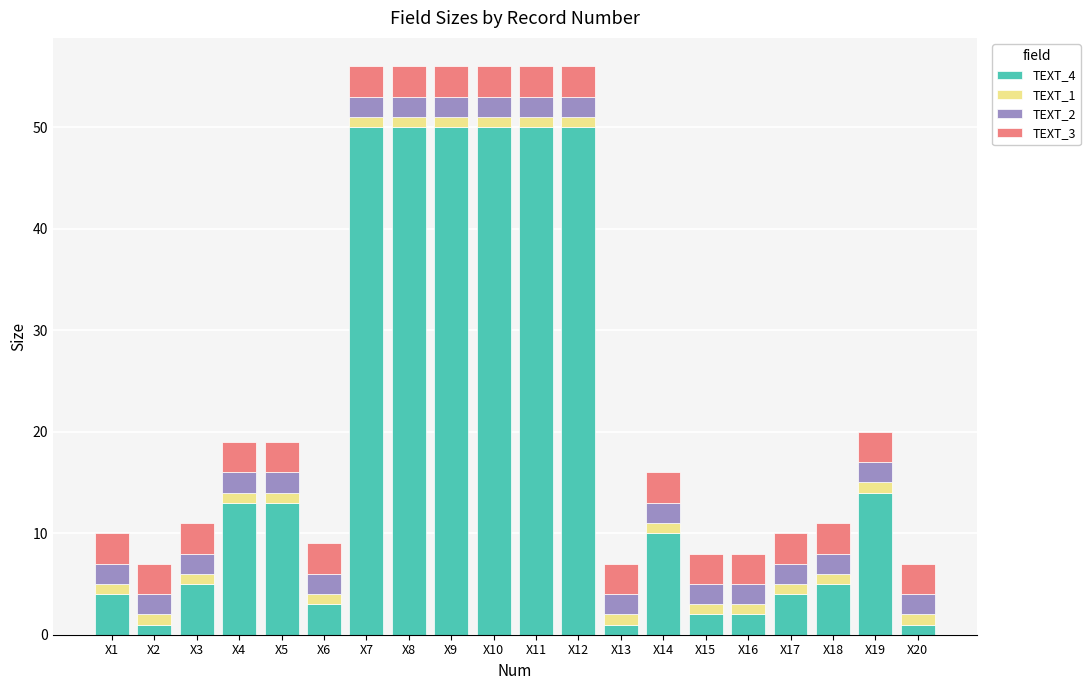

The value of TEXT_4 at X1 is 4. True or false?

True